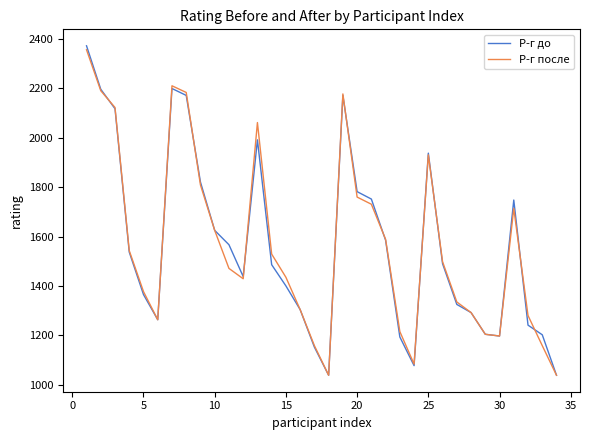

What is the greatest value displayed?

2373